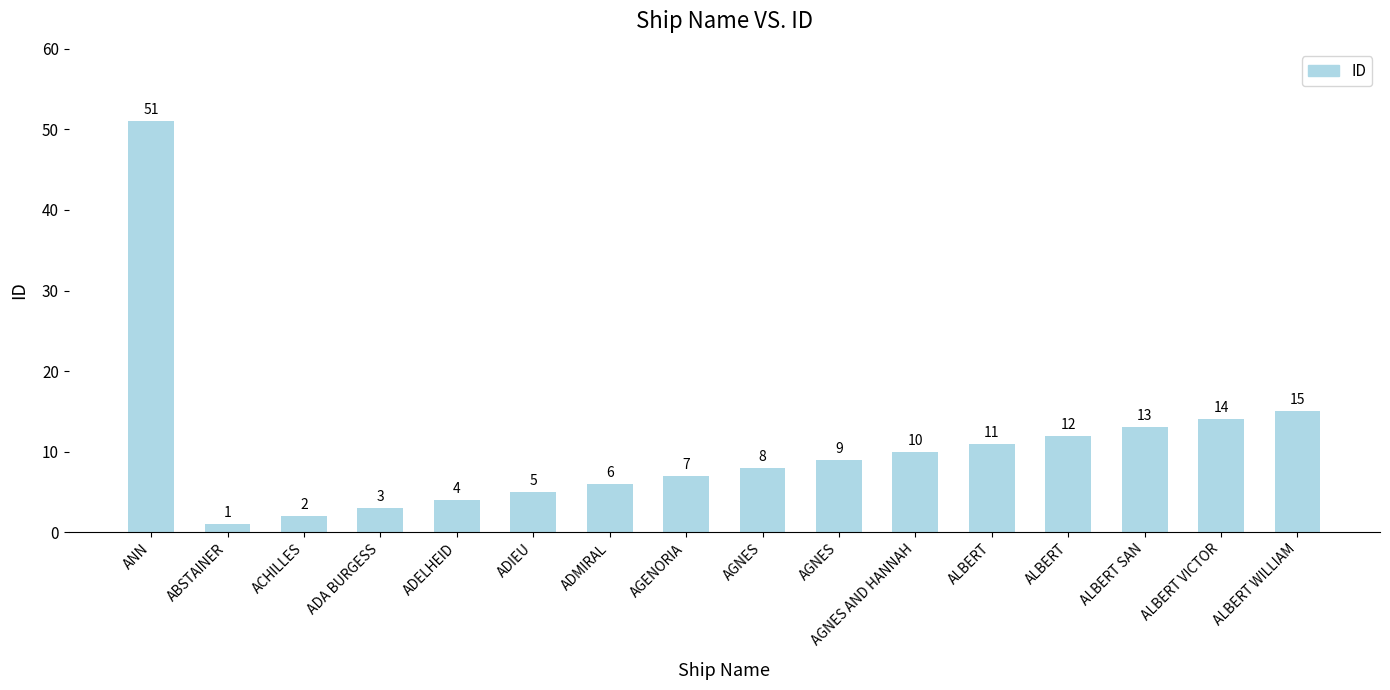

What is the change in value from ANN to ADMIRAL?

-45